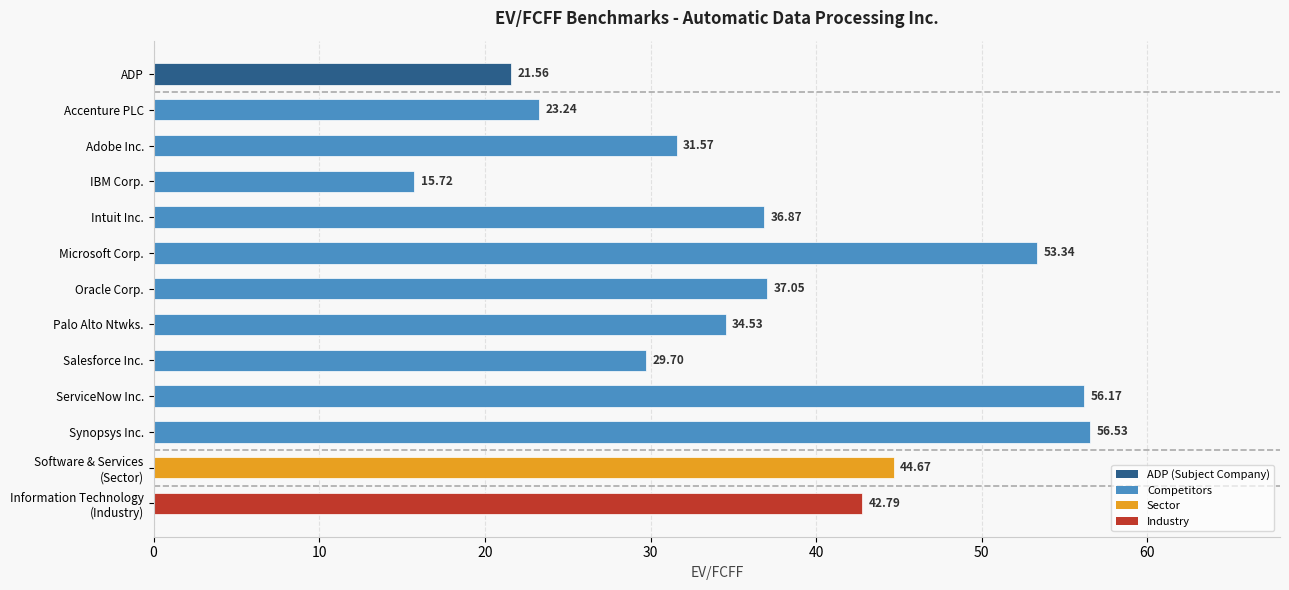

What is the change in value from Accenture PLC to IBM Corp.?

-7.5